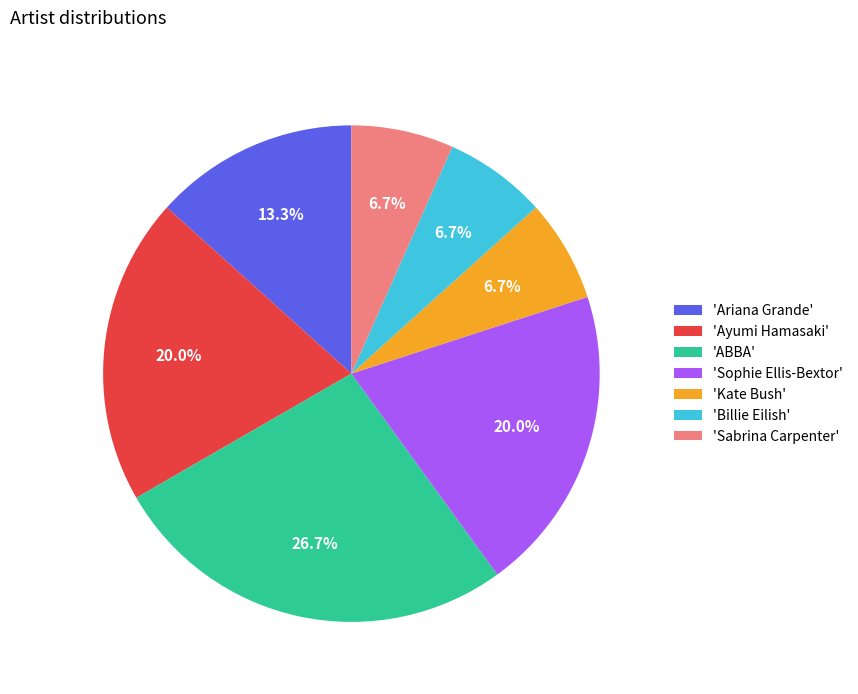

How many segments does this pie chart have?

7